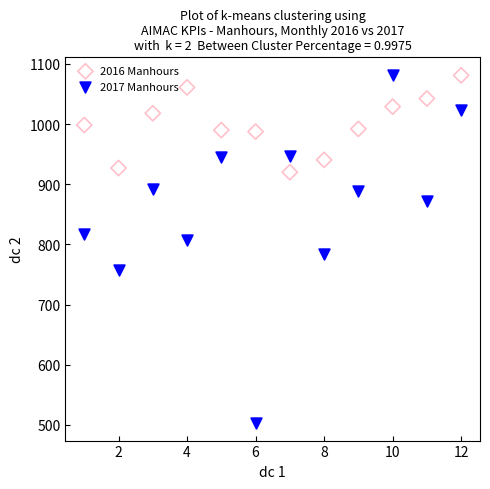

Across all data points, what is the range of Y values (max minus min)?

579.0